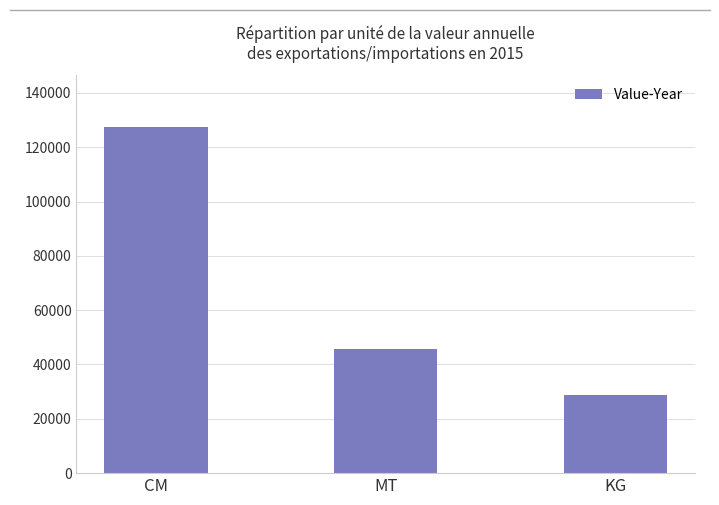

What is the change in value from MT to KG?

-17181